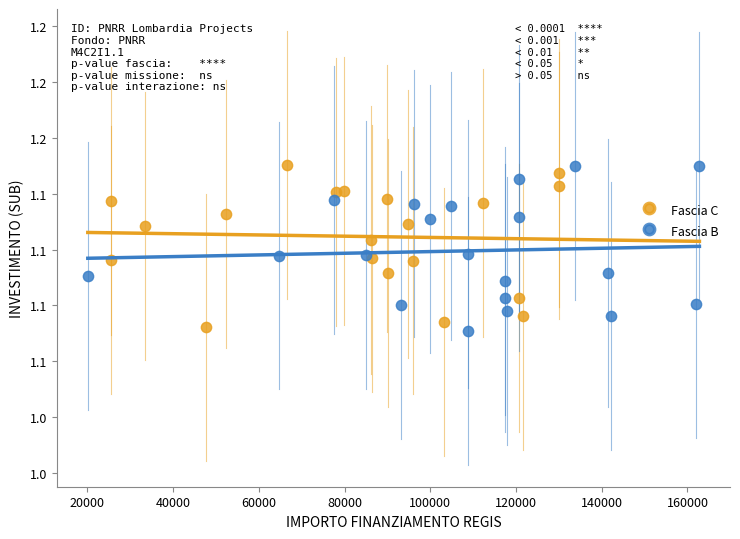

What are all the series names shown in the legend?

Fascia C, Fascia B